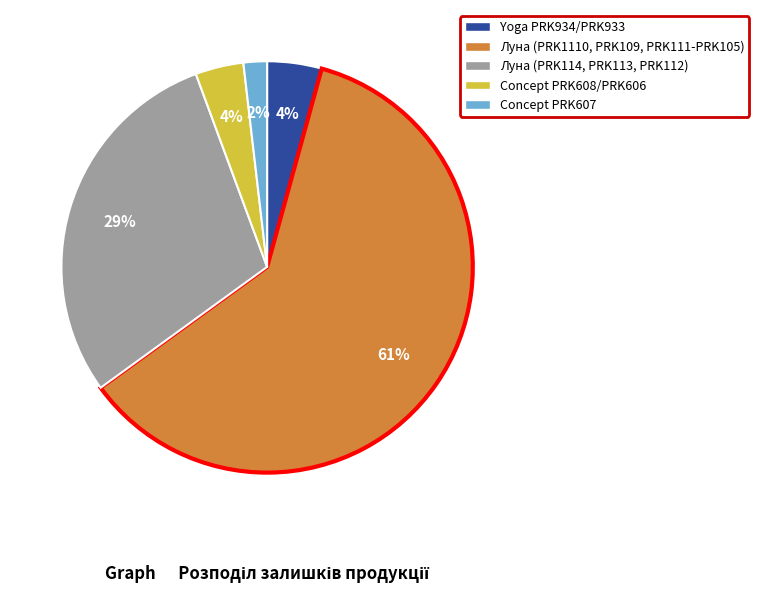

To the nearest percent, what is the average slice percentage?

20%